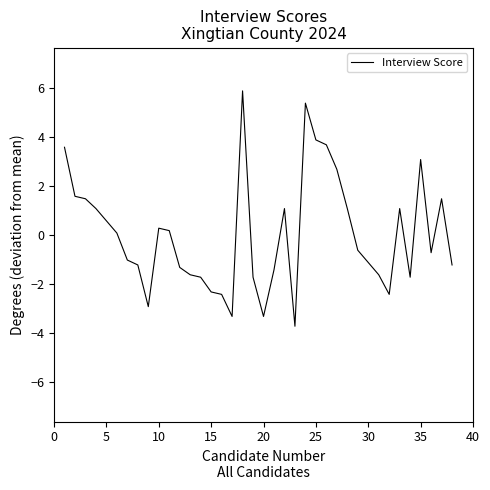

What is the greatest value displayed?

5.9